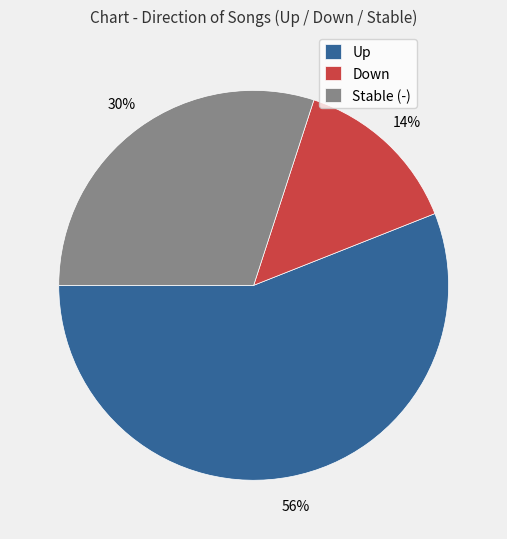

How many segments does this pie chart have?

3